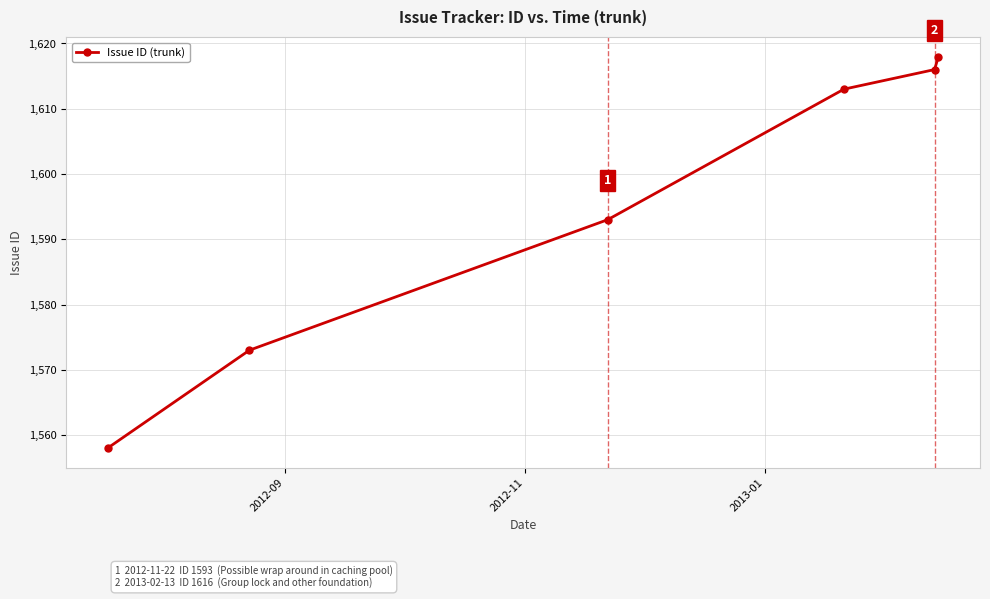

What is the value of the 4th point from the left?

1613